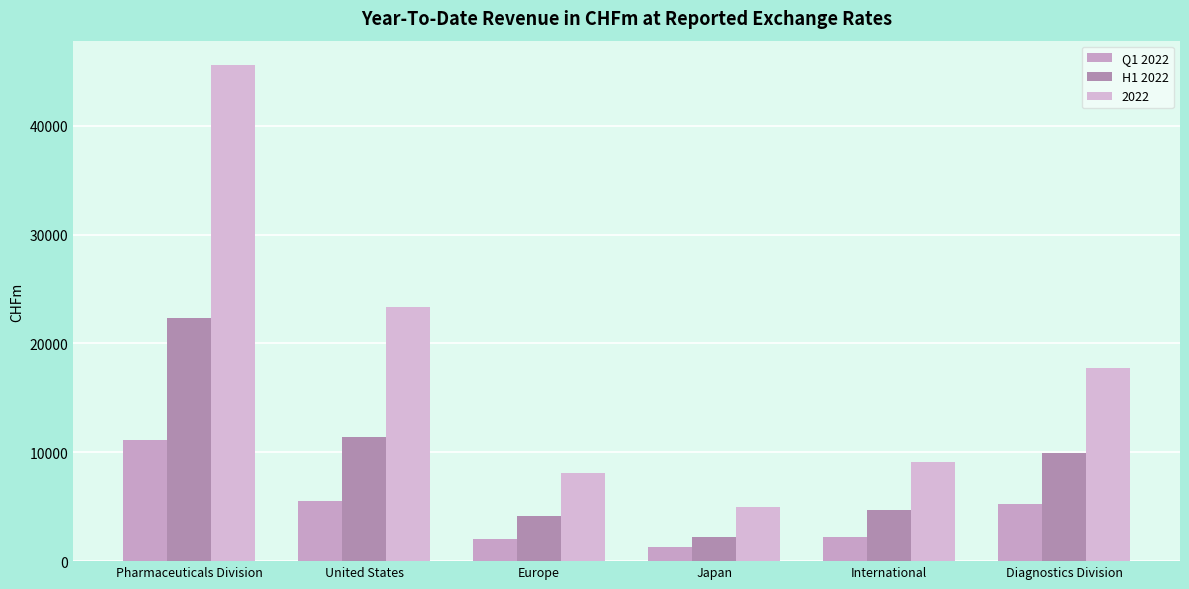

How many categories are shown in the chart?

6